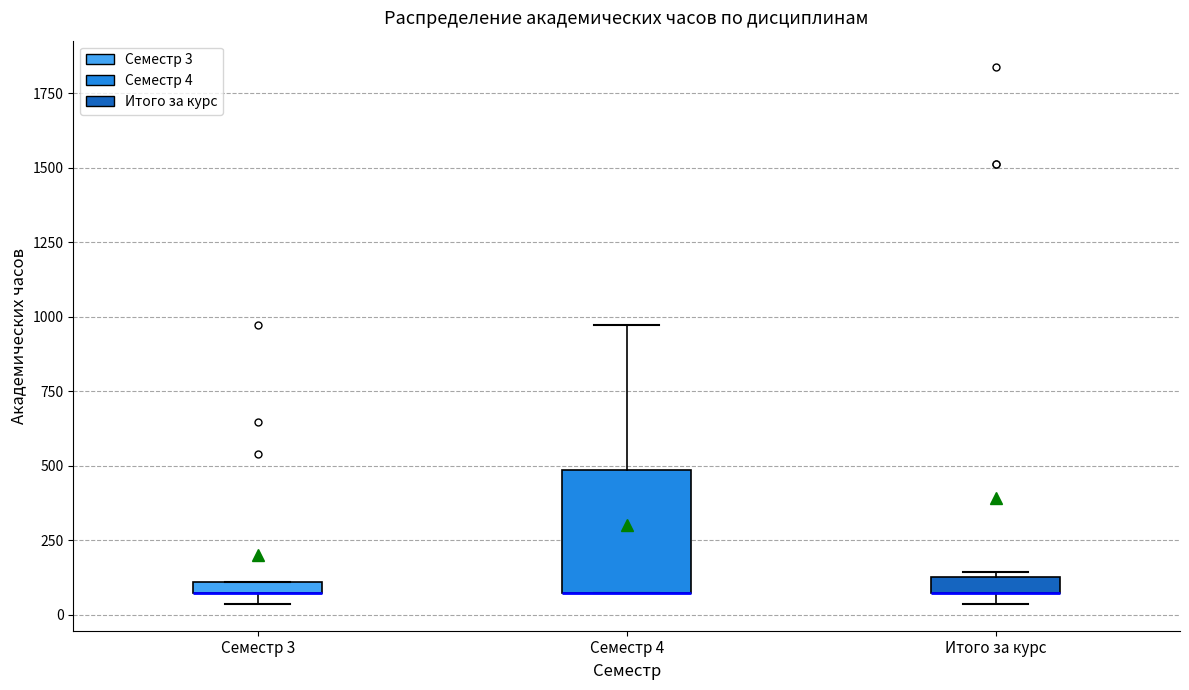

Comparing the boxes themselves (not the whiskers), which one is the tallest?

Семестр 4